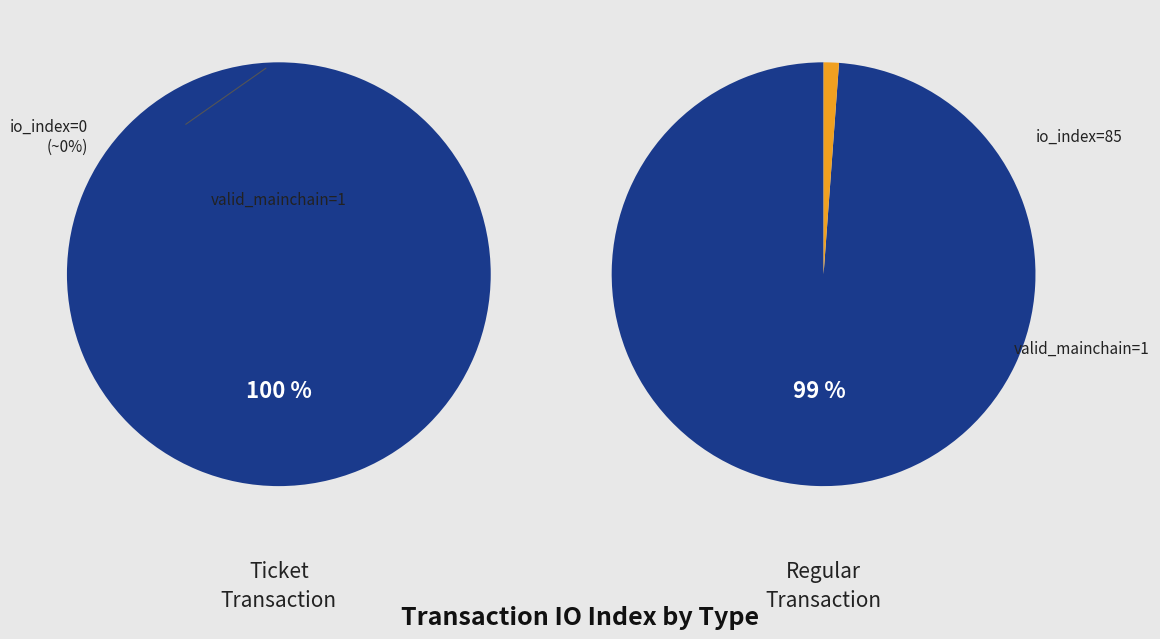

Between io_index and valid_mainchain, which series saw the biggest shift?

Regular